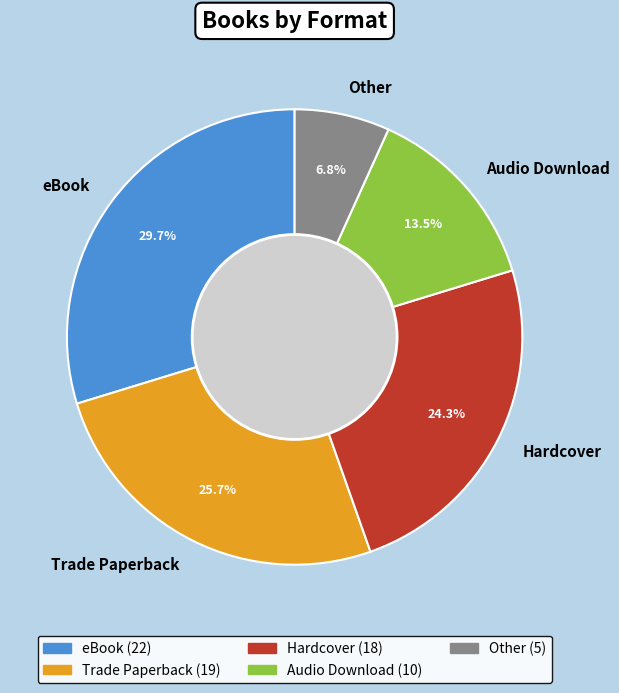

Rank the categories by value from highest to lowest.

eBook, Trade Paperback, Hardcover, Audio Download, Other